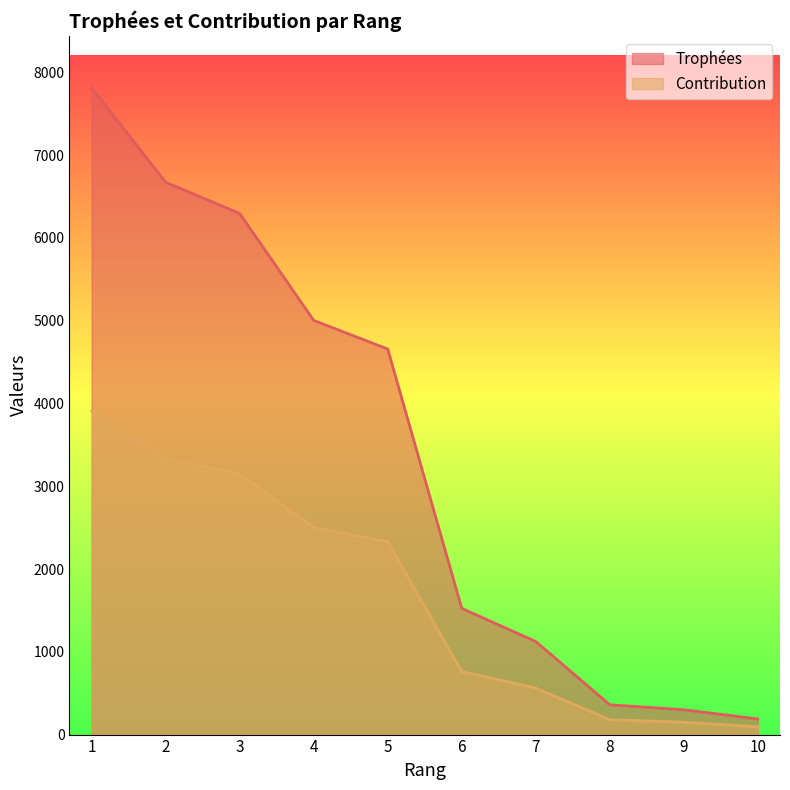

True or false: Contribution and Trophées intersect in this chart.

False